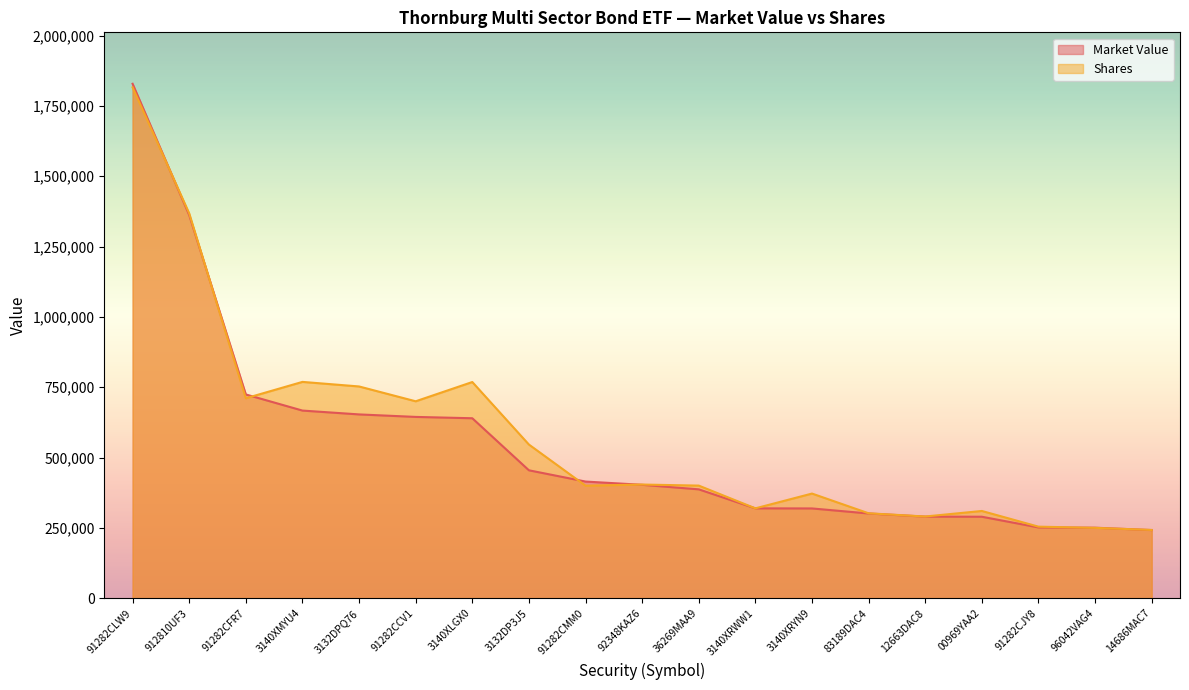

What is the average value of the Shares series?

577666.8